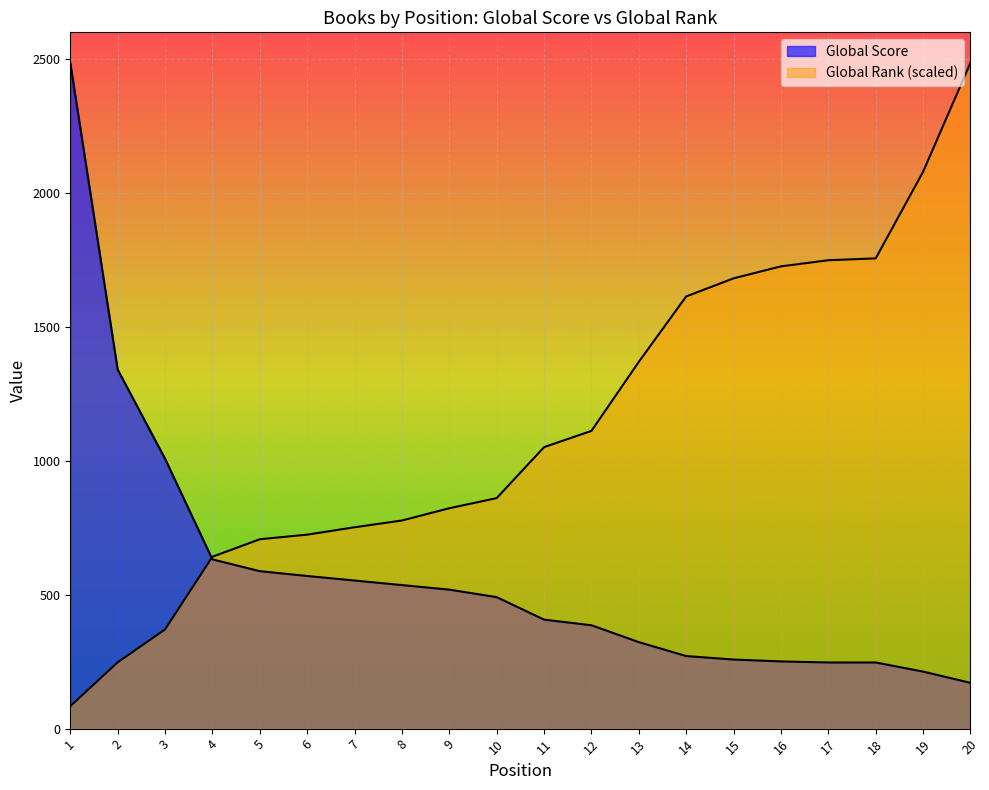

What is the sum of the Global Score values at 9 and 1?

3005.0